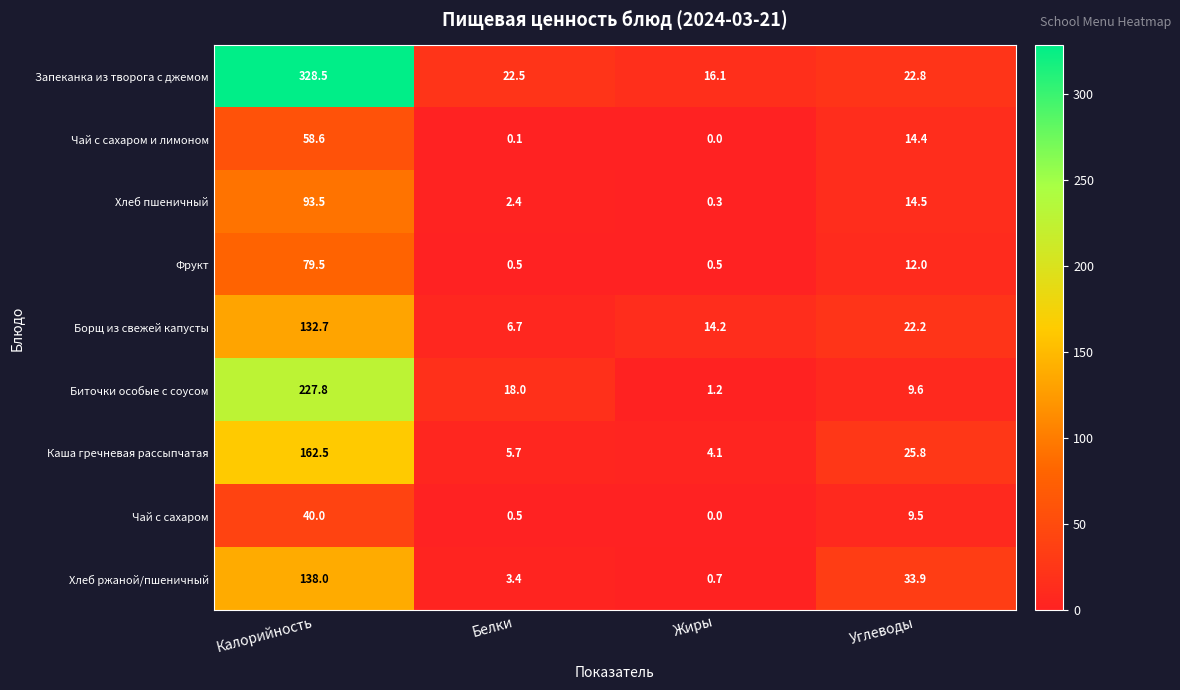

The Биточки особые с соусом series shows 227.8 at Калорийность. True or false?

True